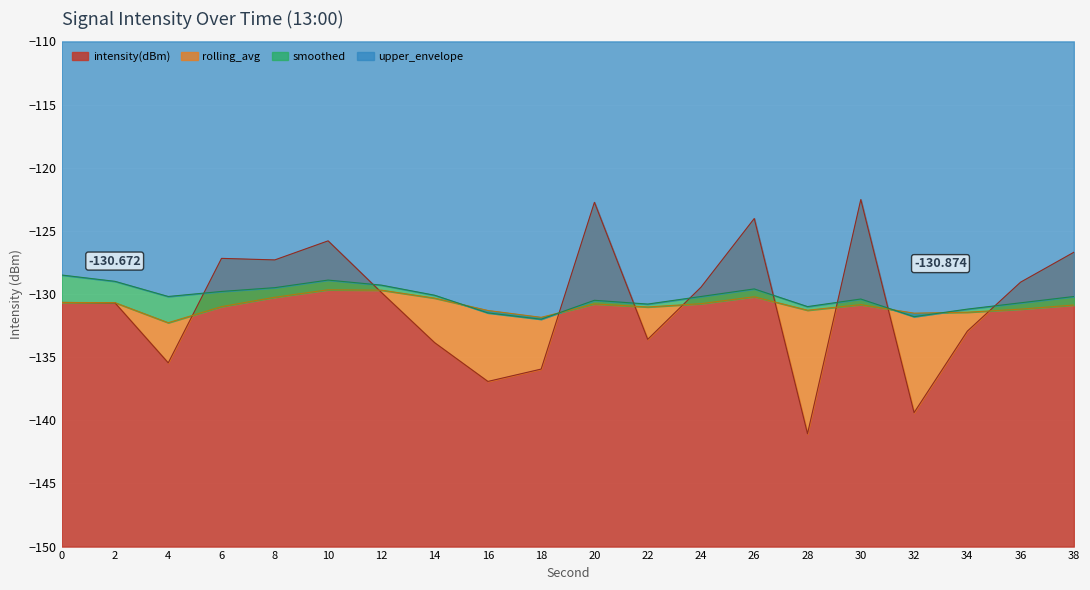

At 38, list the series in order from smallest to largest.

rolling_avg, smoothed, intensity(dBm)